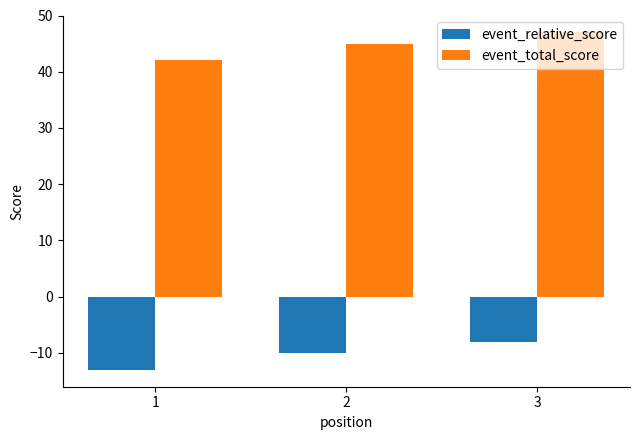

How many bars are there in each group?

2